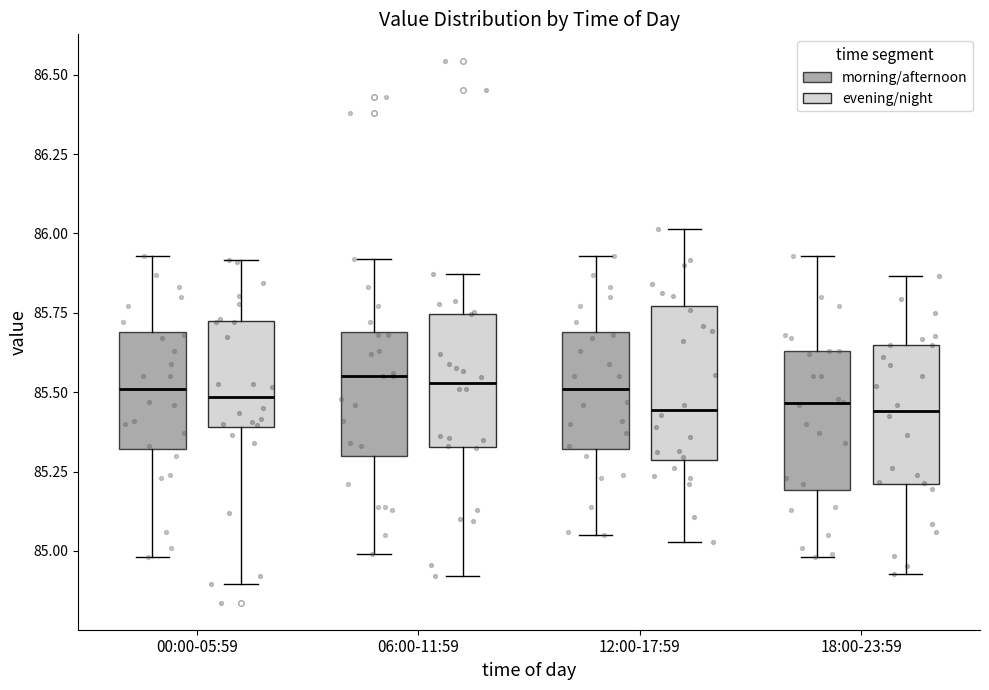

Reading left to right, read every box against the y-axis: the position of its median line, the range the box covers, and the ends of its whiskers. The values are not printed on the chart, so give them approximately, as read against the axis.

00:00-05:59 (morning/afternoon): median 85.52, box 85.32 to 85.70, whiskers 84.98 to 85.94
00:00-05:59 (evening/night): median 85.48, box 85.30 to 85.68, whiskers 85.02 to 86.04
06:00-11:59 (morning/afternoon): median 85.56, box 85.30 to 85.70, whiskers 85.00 to 85.92
06:00-11:59 (evening/night): median 85.56, box 85.24 to 85.68, whiskers 84.96 to 85.96
12:00-17:59 (morning/afternoon): median 85.52, box 85.32 to 85.70, whiskers 85.06 to 85.94
12:00-17:59 (evening/night): median 85.50, box 85.38 to 85.72, whiskers 84.90 to 86.08
18:00-23:59 (morning/afternoon): median 85.46, box 85.20 to 85.64, whiskers 84.98 to 85.94
18:00-23:59 (evening/night): median 85.44, box 85.26 to 85.64, whiskers 84.84 to 86.02